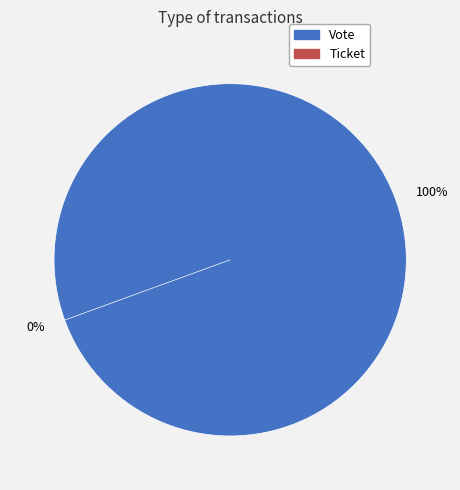

How many slices are in this pie chart?

2